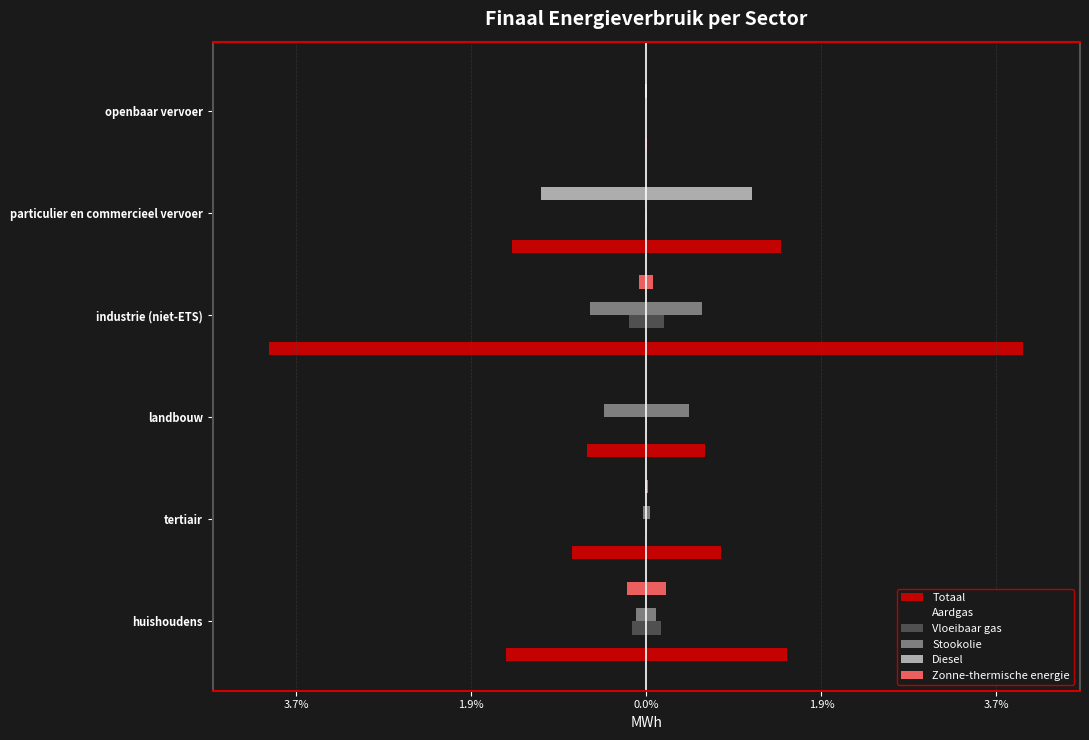

Between industrie (niet-ETS) and openbaar vervoer, which series saw the biggest shift?

Totaal